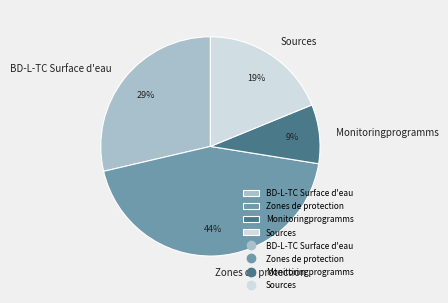

Rank the categories by value from highest to lowest.

Zones de protection, BD-L-TC Surface d'eau, Sources, Monitoringprogramms